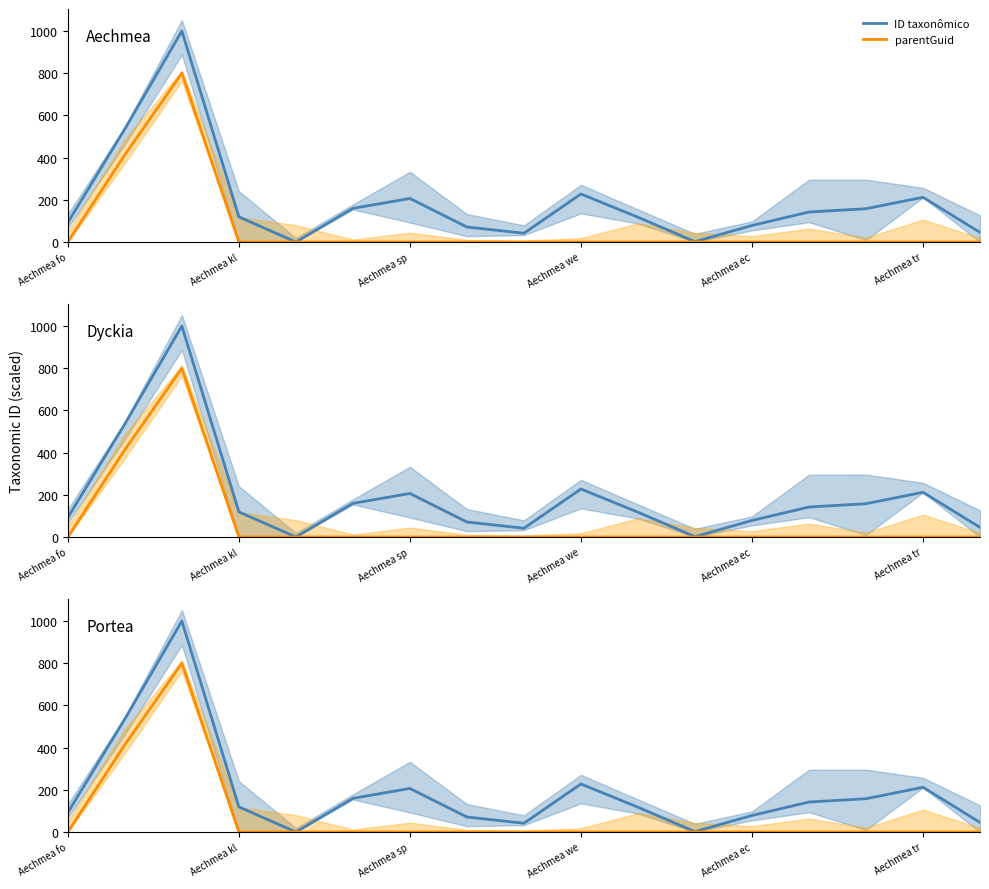

True or false: ID taxonômico and parentGuid cross at least once.

False